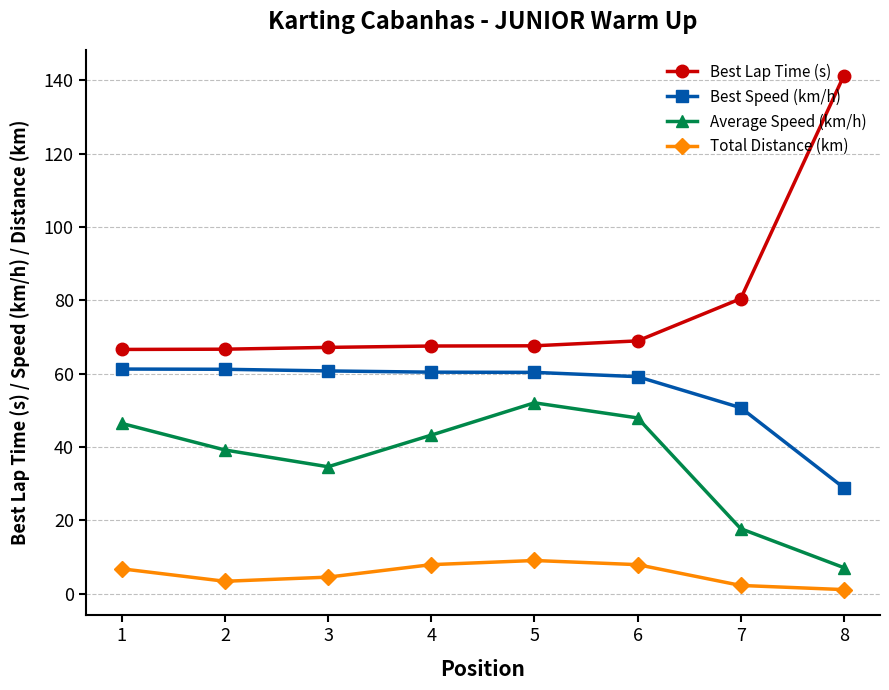

True or false: Total Distance (km) has more than 2 interior local peaks.

False